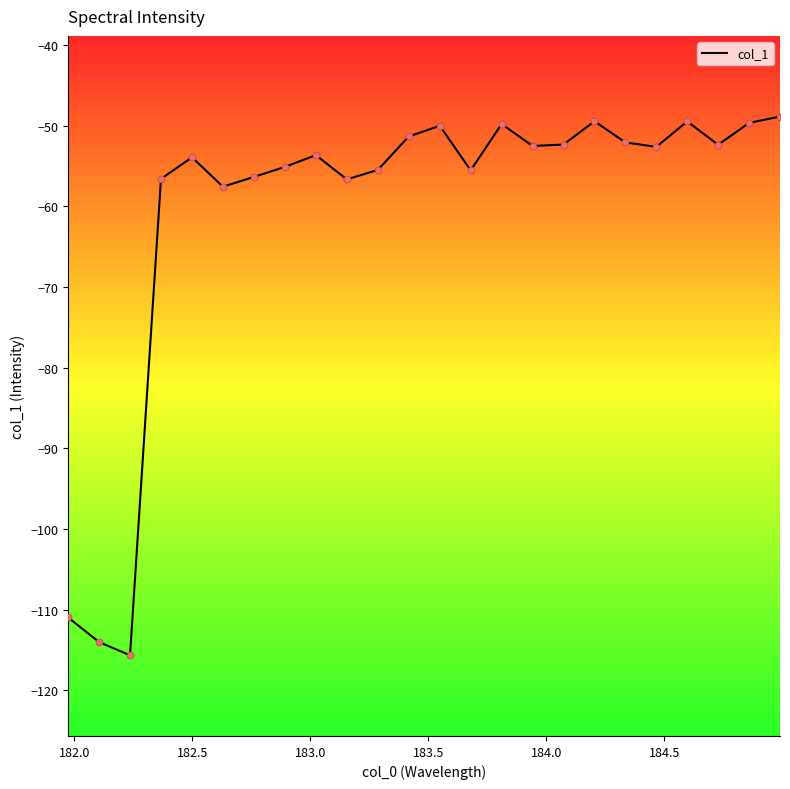

What is the greatest value displayed?

-48.9